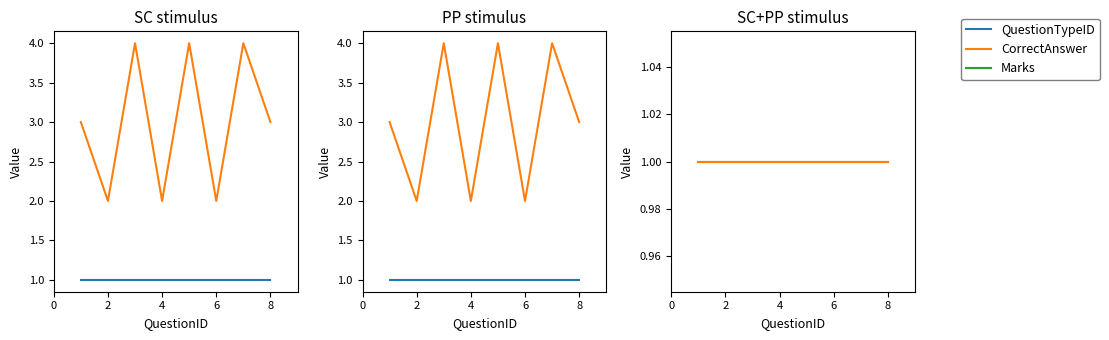

How many lines are shown in the chart?

3